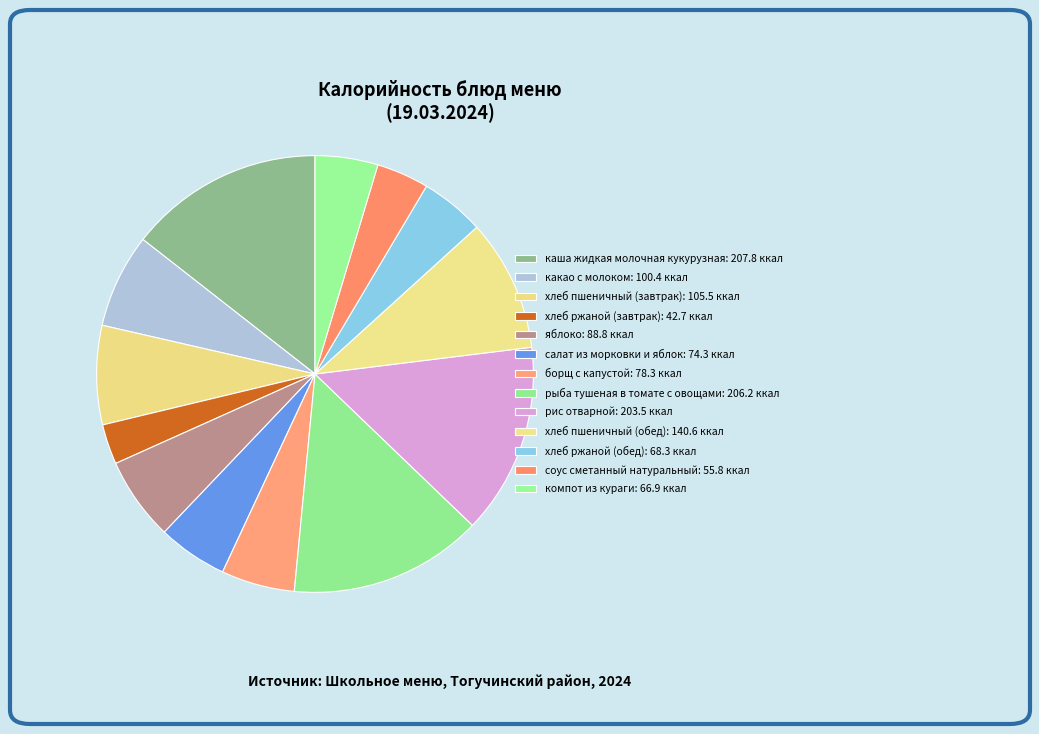

Combined, do салат из морковки и яблок and какао с молоком account for over 50%?

No